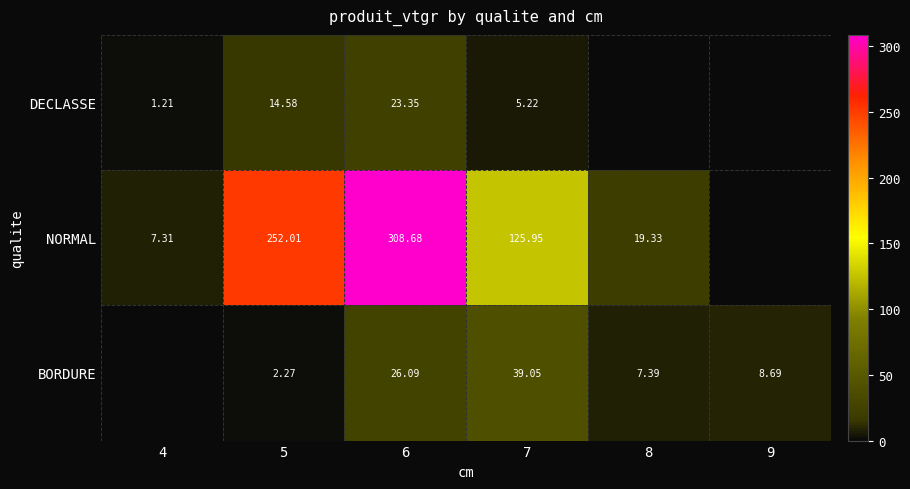

Which series changed the most between 5 and 6?

NORMAL